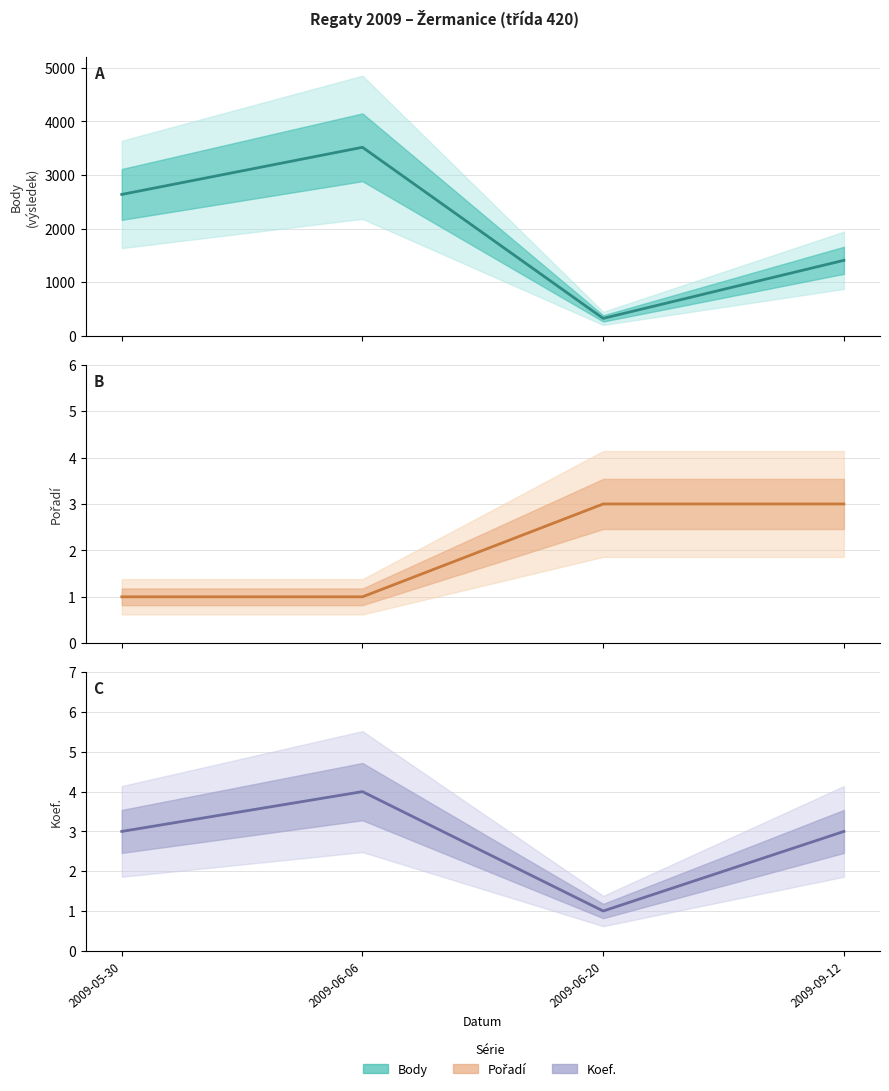

What is the label of the 3rd point from the right?

2009-06-06